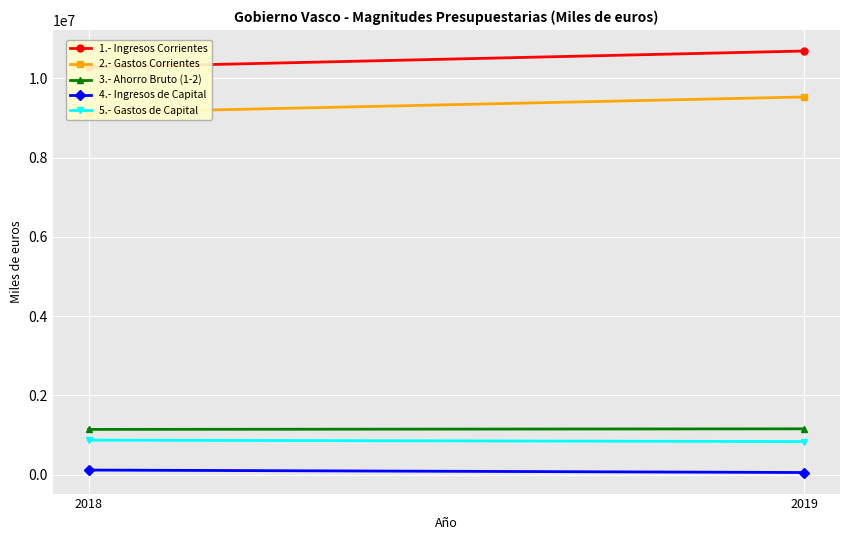

The 2.- Gastos Corrientes series shows 5990615 at 2019. True or false?

False